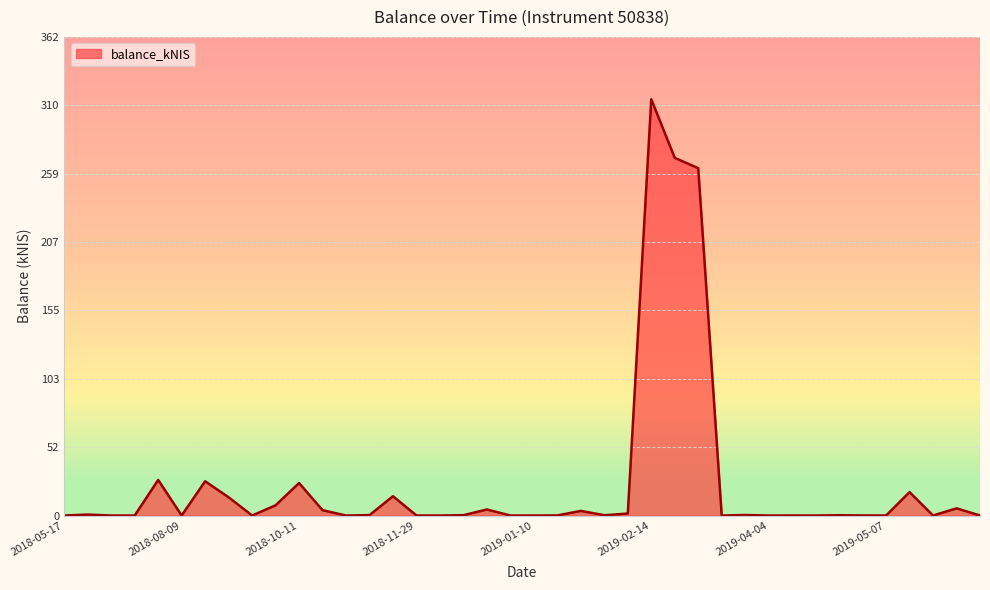

How many lines are shown in the chart?

1